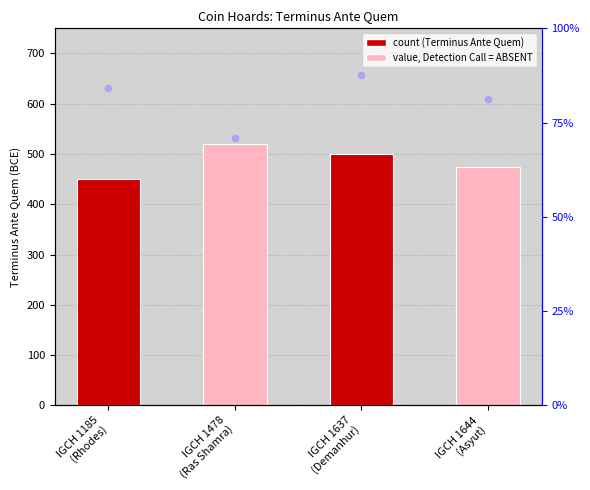

What is the ratio of the value at IGCH 1644
(Asyut) to the value at IGCH 1478
(Ras Shamra)?

0.9